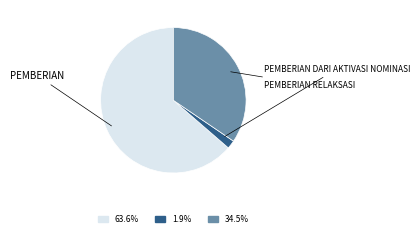

How many slices are in this pie chart?

3